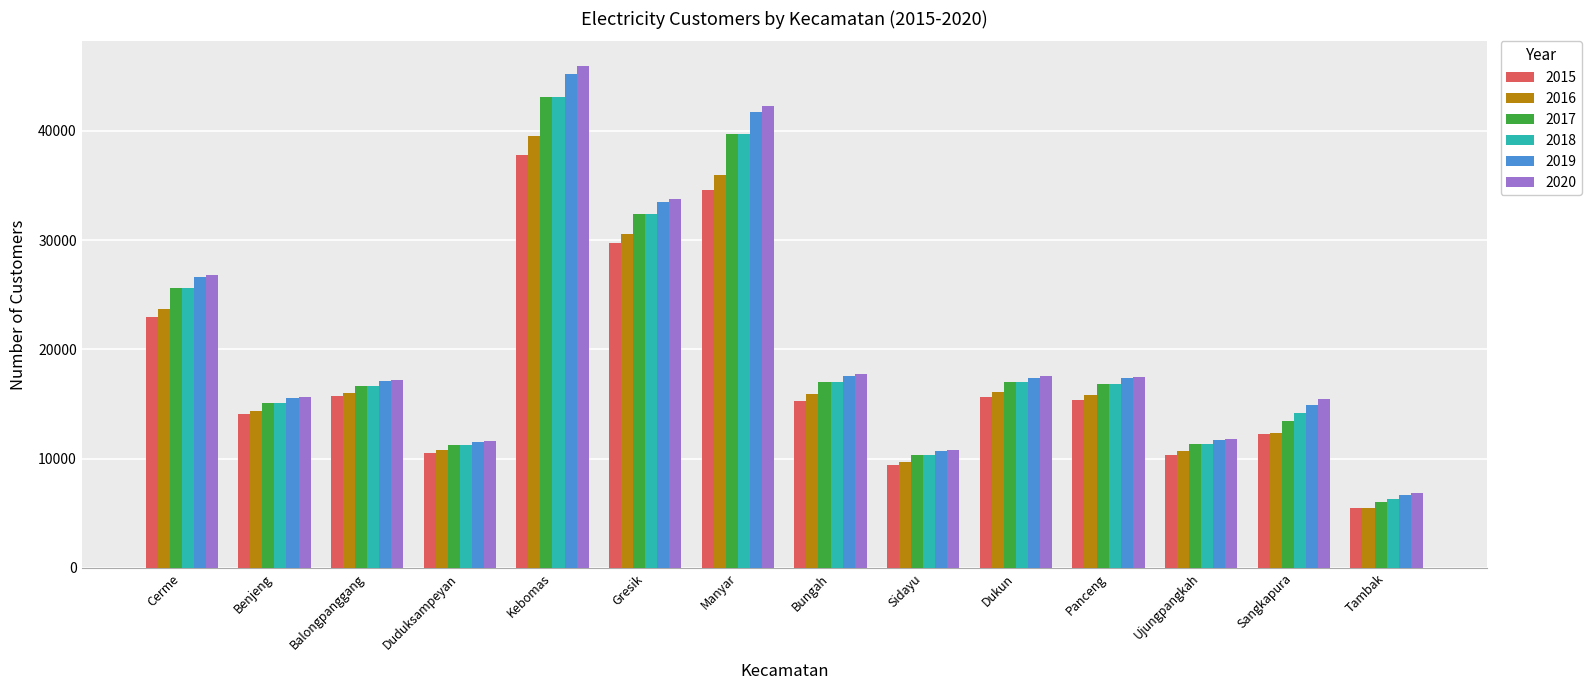

How many groups of bars are there?

14